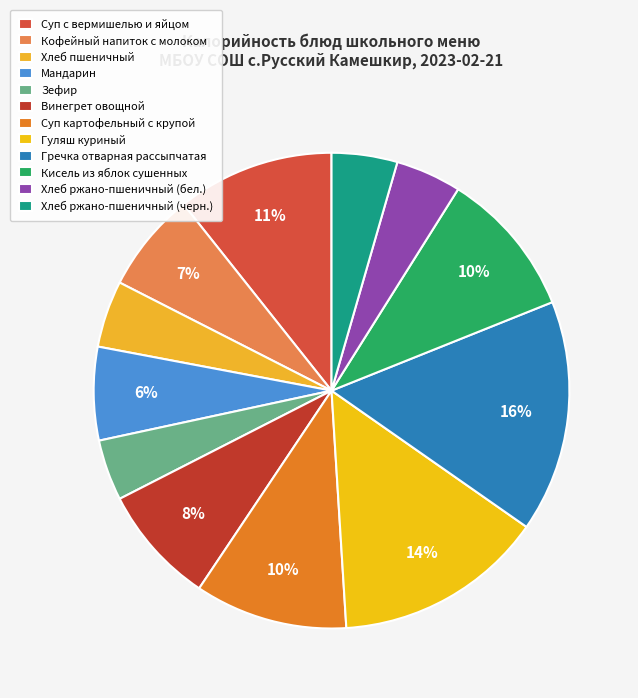

Count the number of slices in the pie.

12